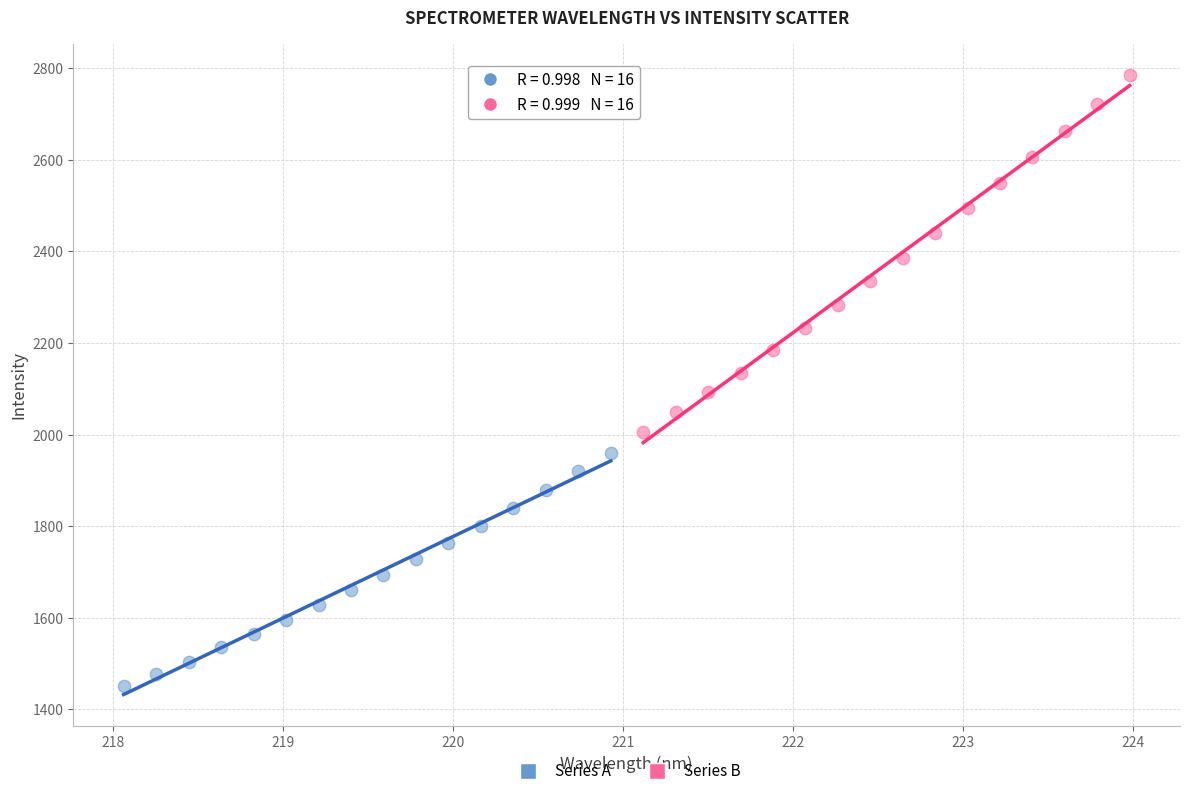

Which series reaches the minimum Y coordinate?

Series A